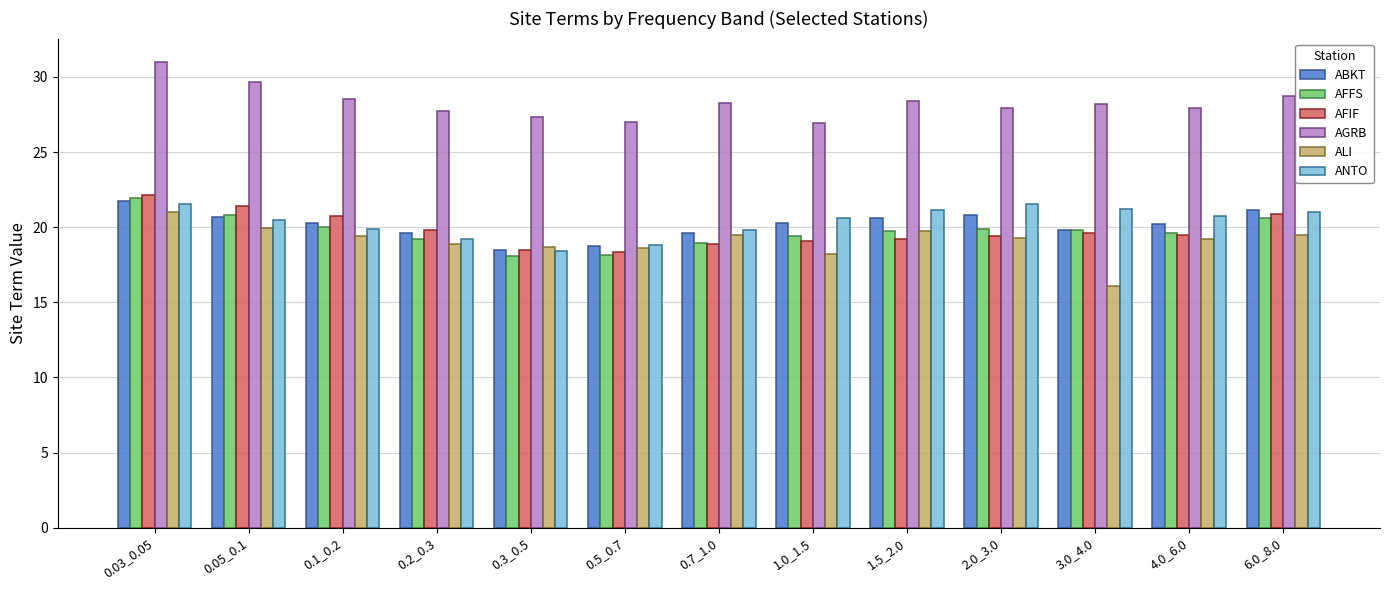

What is the greatest value displayed?

31.0